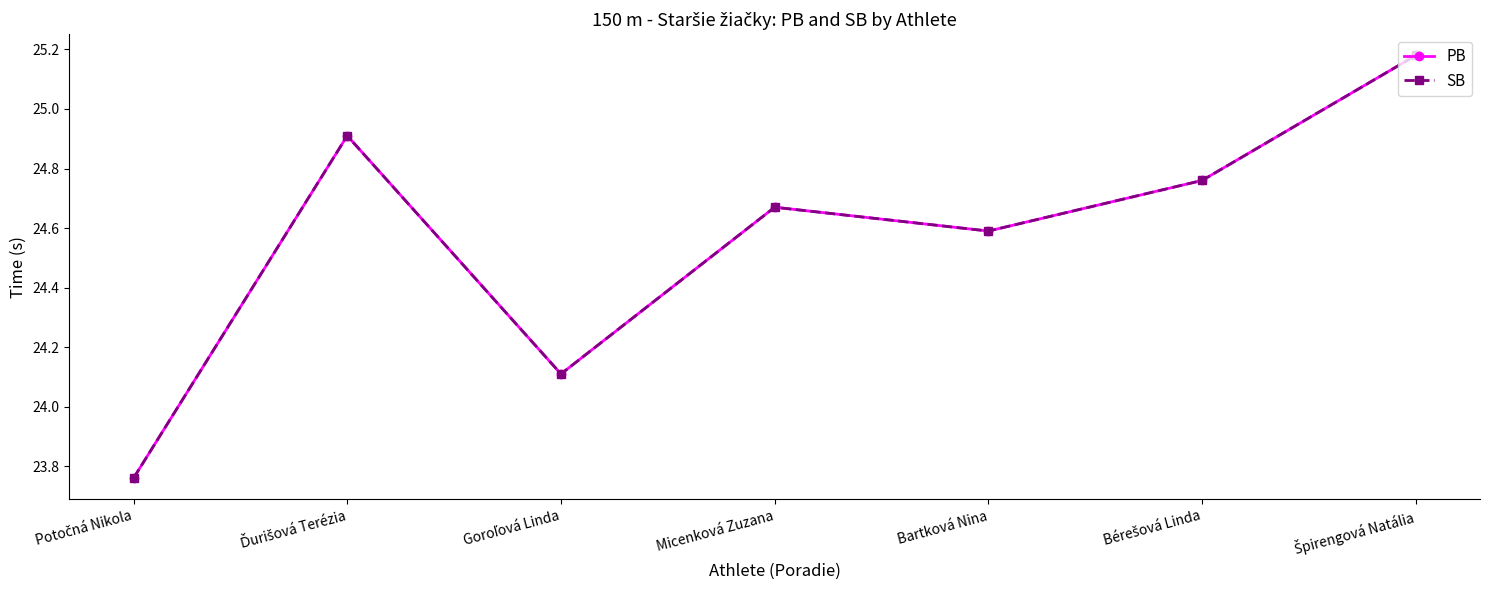

Reading right to left, list all the values displayed in this chart.

PB: Špirengová Natália=25.2	Bérešová Linda=24.8	Bartková Nina=24.6	Micenková Zuzana=24.7	Goroľová Linda=24.1	Ďurišová Terézia=24.9	Potočná Nikola=23.8
SB: Špirengová Natália=25.2	Bérešová Linda=24.8	Bartková Nina=24.6	Micenková Zuzana=24.7	Goroľová Linda=24.1	Ďurišová Terézia=24.9	Potočná Nikola=23.8